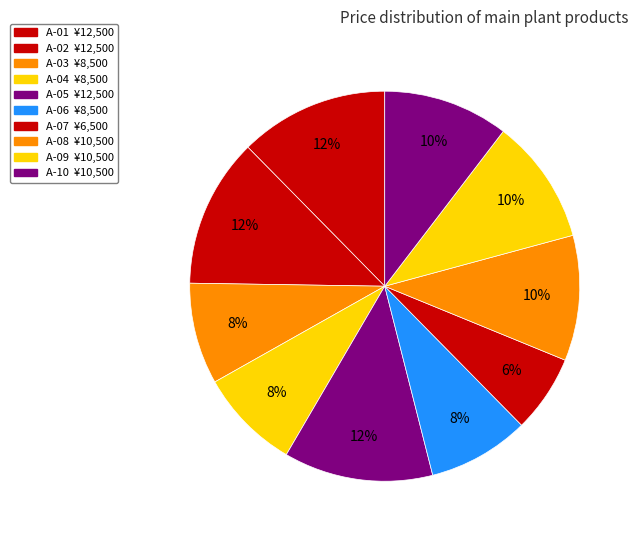

Is there a majority slice in this chart?

No